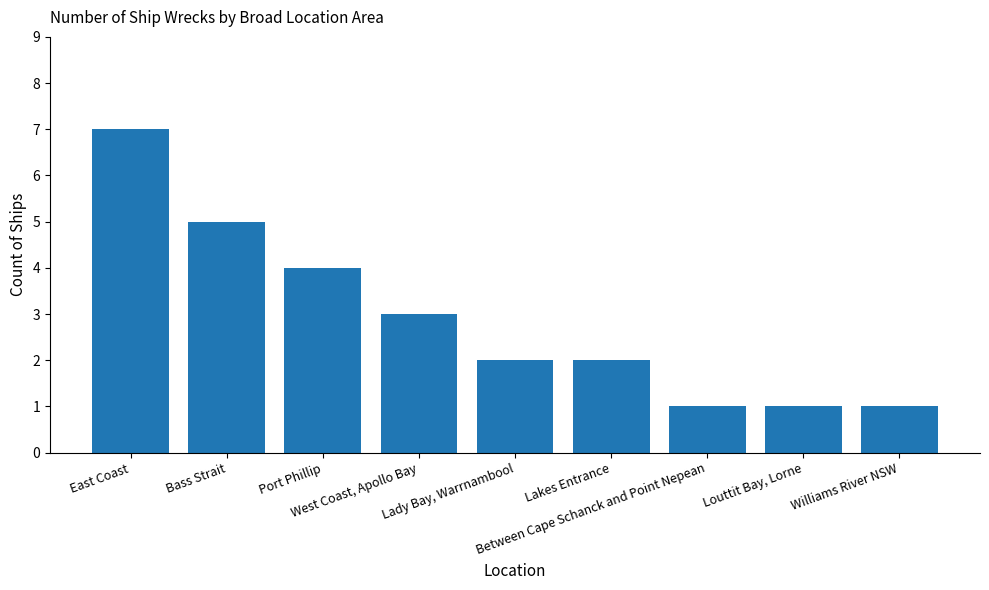

Count the number of data series in this chart.

1